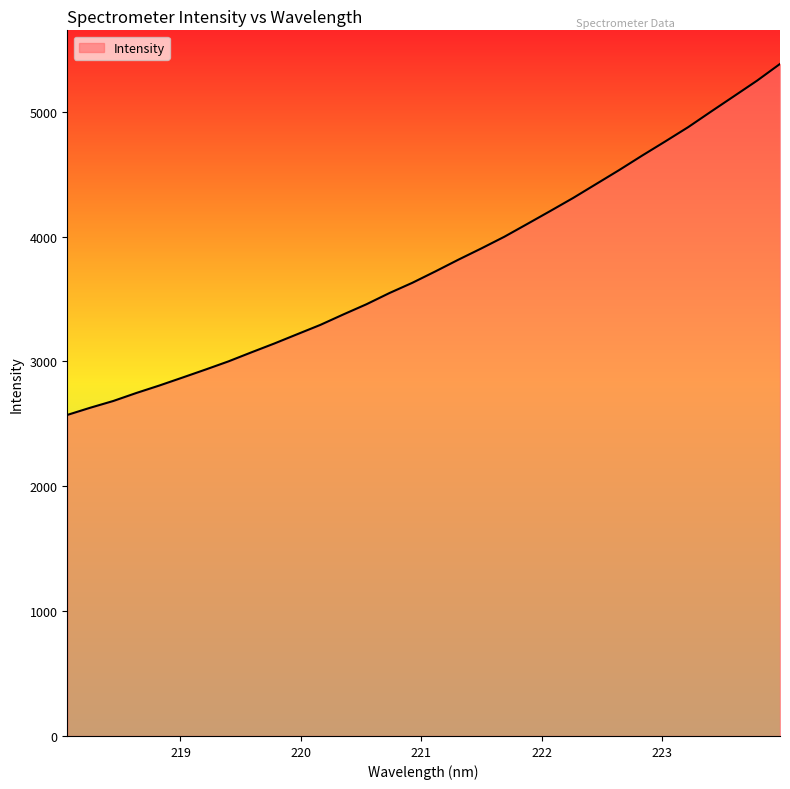

What is the minimum value shown in the chart?

2571.2